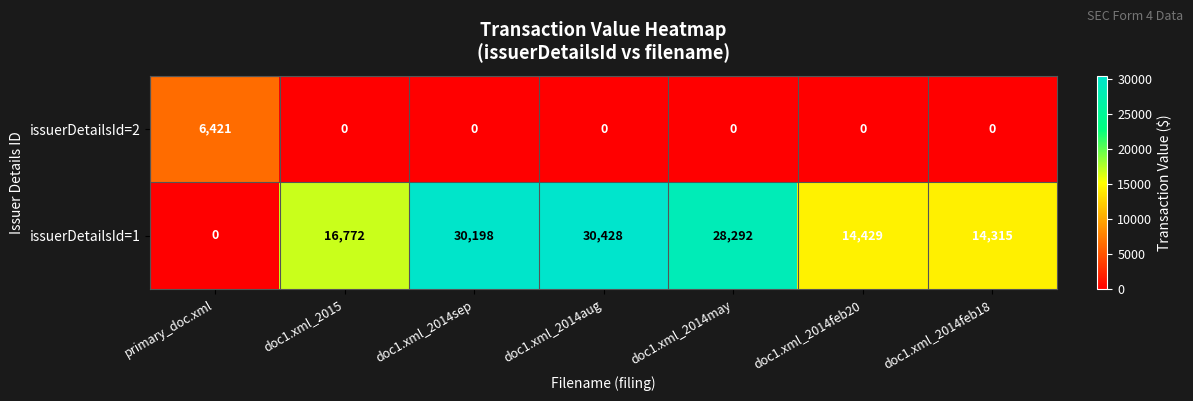

List the labels in order of issuerDetailsId=1 value, largest first.

doc1.xml_2014aug, doc1.xml_2014sep, doc1.xml_2014may, doc1.xml_2015, doc1.xml_2014feb20, doc1.xml_2014feb18, primary_doc.xml